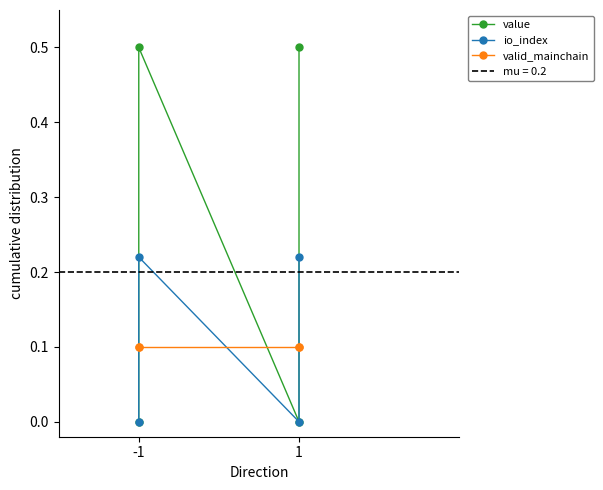

What value does the valid_mainchain series have at -1?

0.1